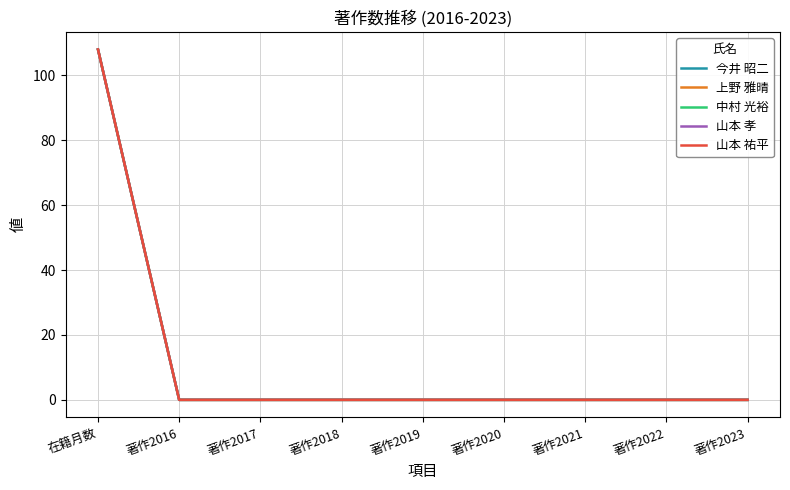

How many lines are shown in the chart?

5